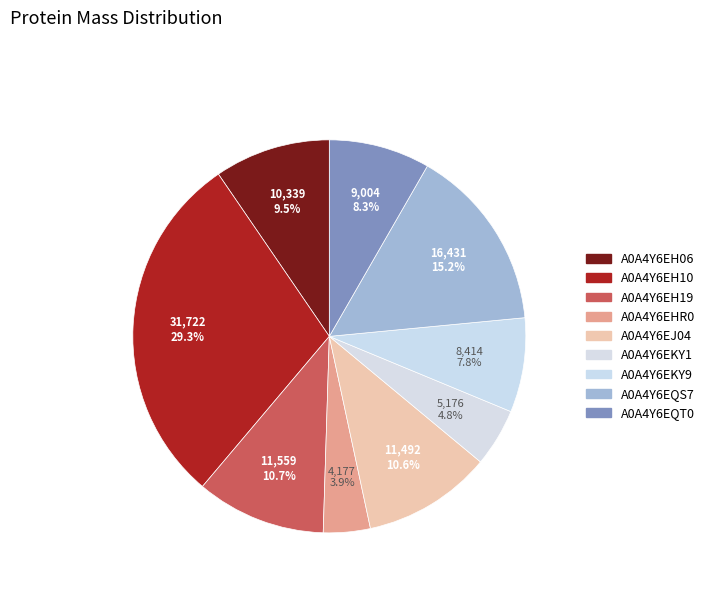

How many segments does this pie chart have?

9